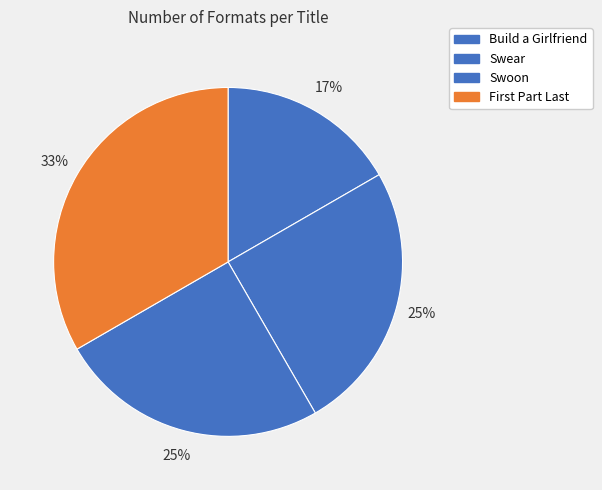

What is the largest slice in the pie chart?

First Part Last